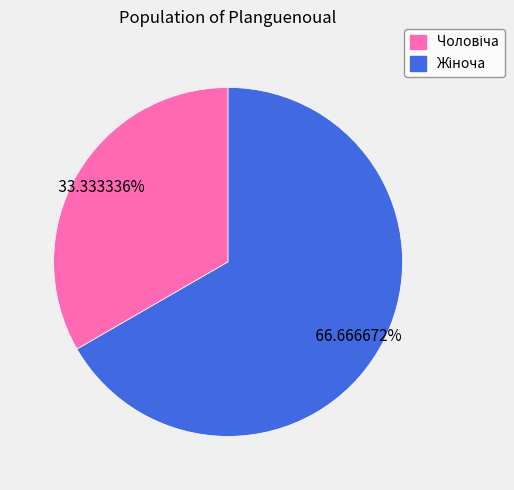

Does any single category account for the majority?

Yes